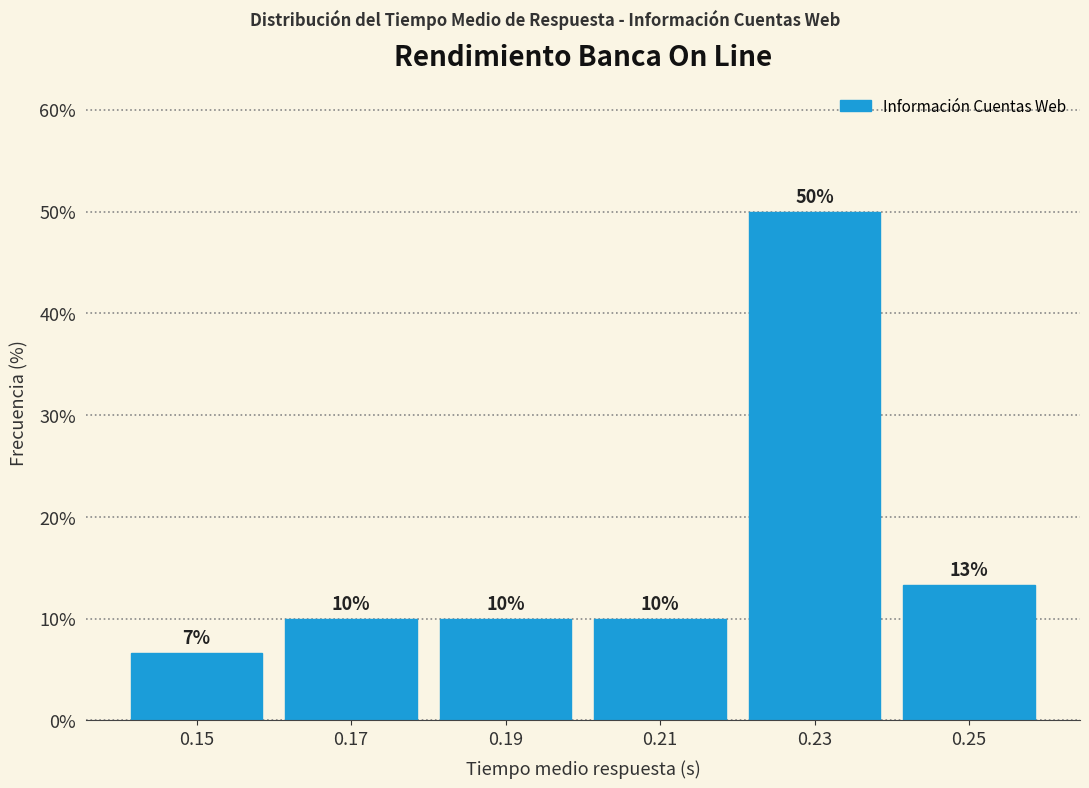

Over which range of the x-axis is the bar tallest?

0.22 to 0.24